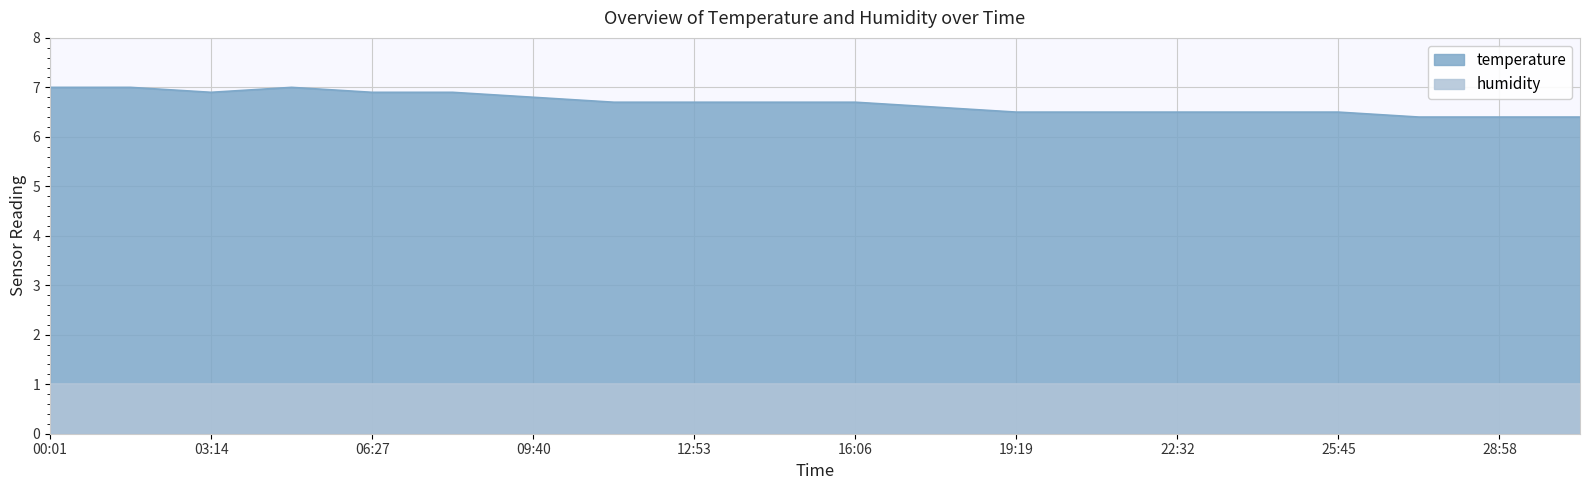

Between 04:51 and 06:27, which is larger?

04:51